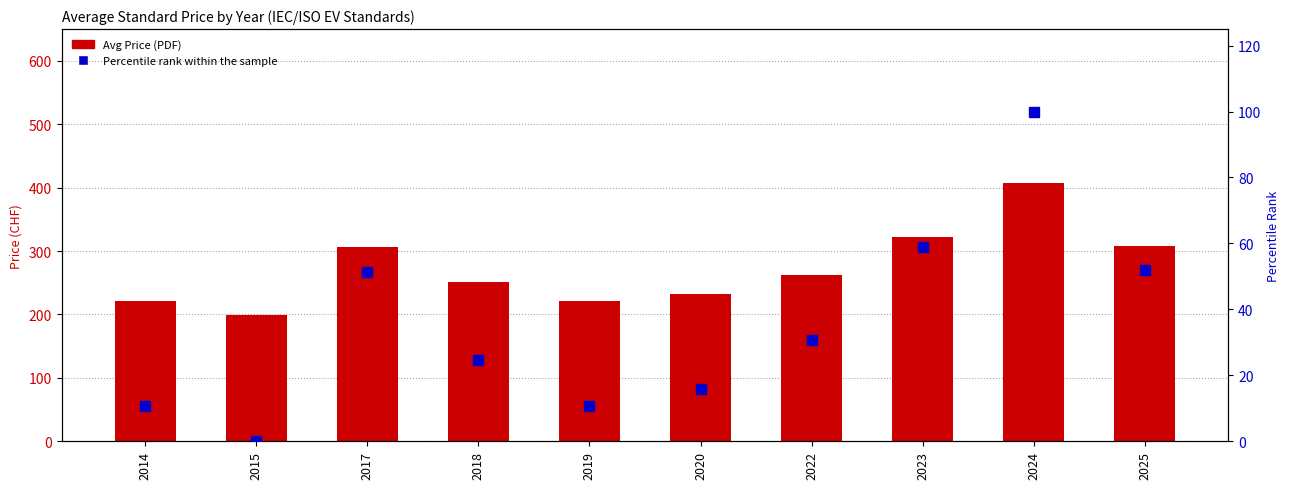

Reading left to right, extract all data points from this chart.

Avg Price (PDF): 221.0	199.0	306.0	250.5	221.0	232.3	262.8	321.8	407.5	307.4
Percentile rank within the sample: 10.6	0.0	51.3	24.7	10.6	16.0	30.6	58.9	100.0	52.0